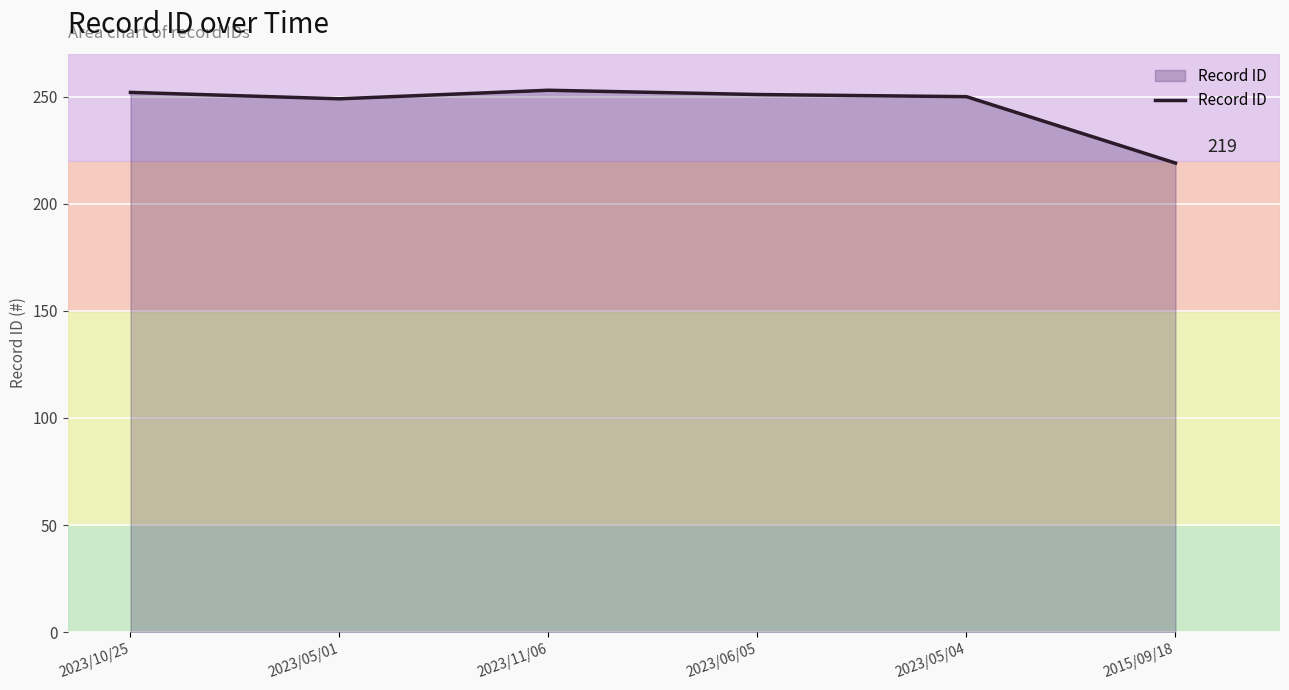

What is the sum of the values at 2023/05/04 and 2023/05/01?

499